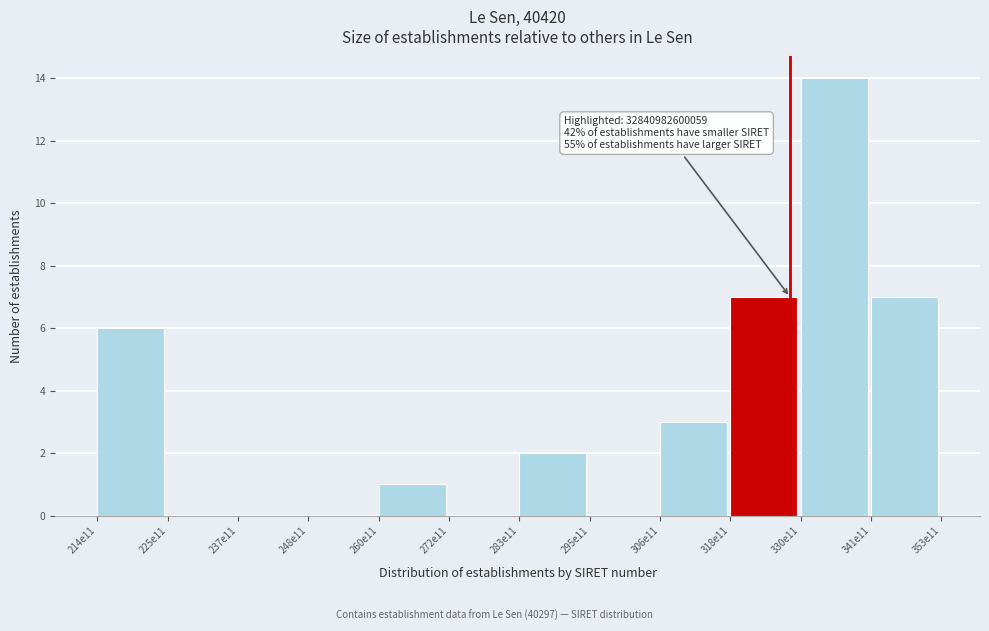

Reading left to right, transcribe all the data shown in this chart.

214e11=6	225e11=0	237e11=0	248e11=0	260e11=1	272e11=0	283e11=2	295e11=0	306e11=3	318e11=7	330e11=14	341e11=7